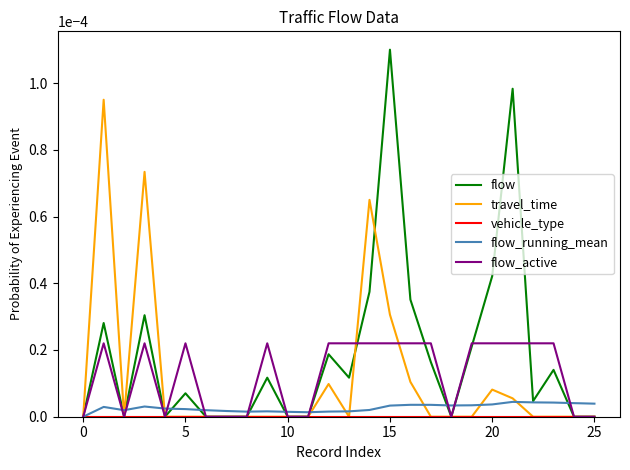

Which series has the largest total across all categories?

flow